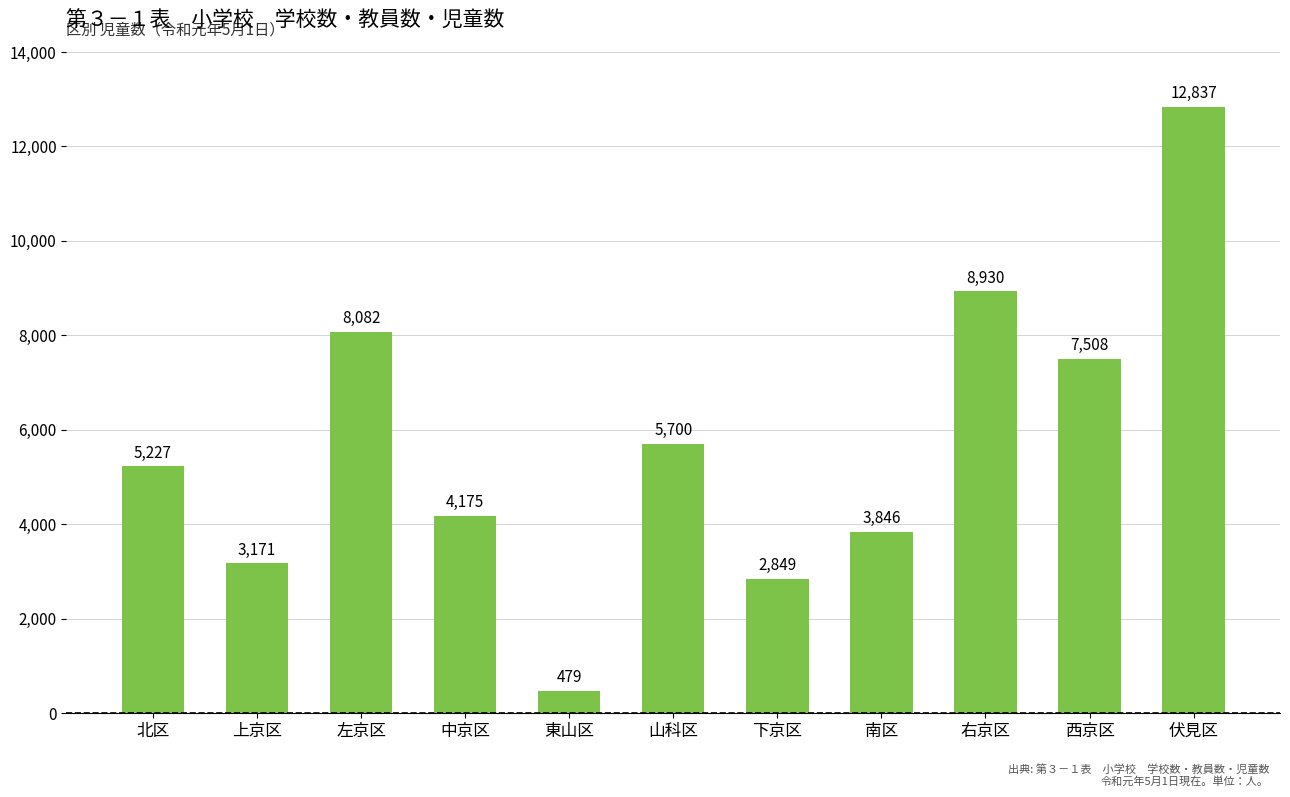

What is the minimum value shown in the chart?

479